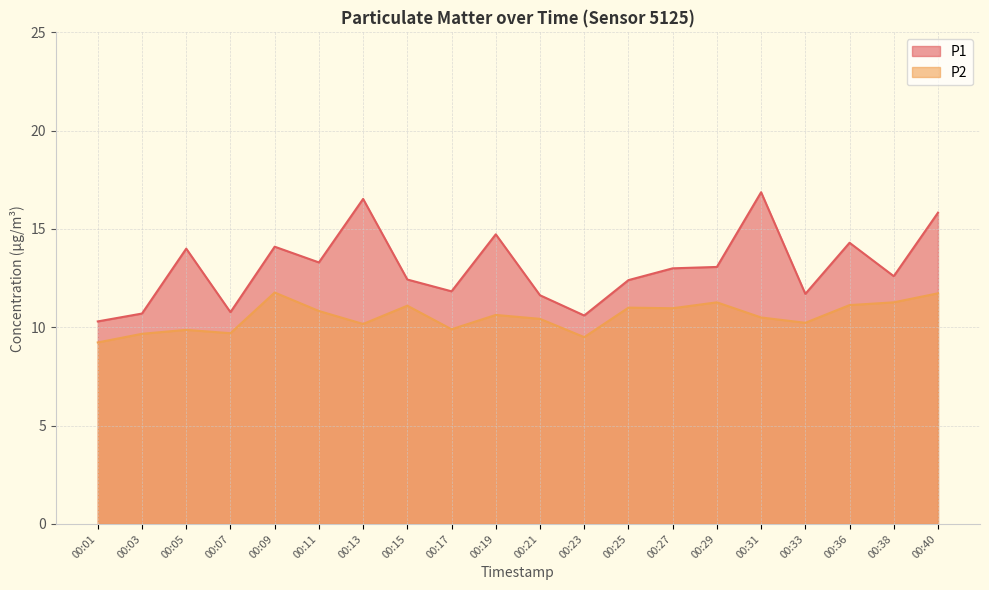

At which category is the sum across all series the highest?

00:40